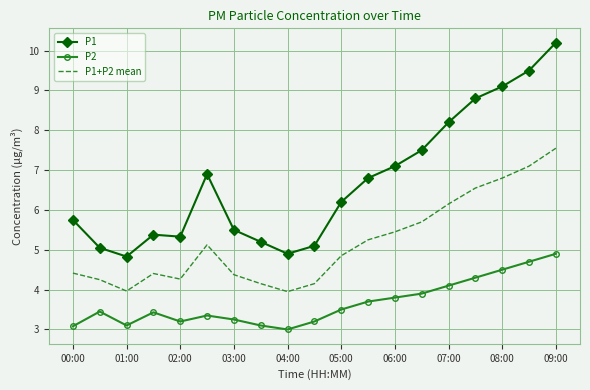

Which series has the largest range (max minus min)?

P1